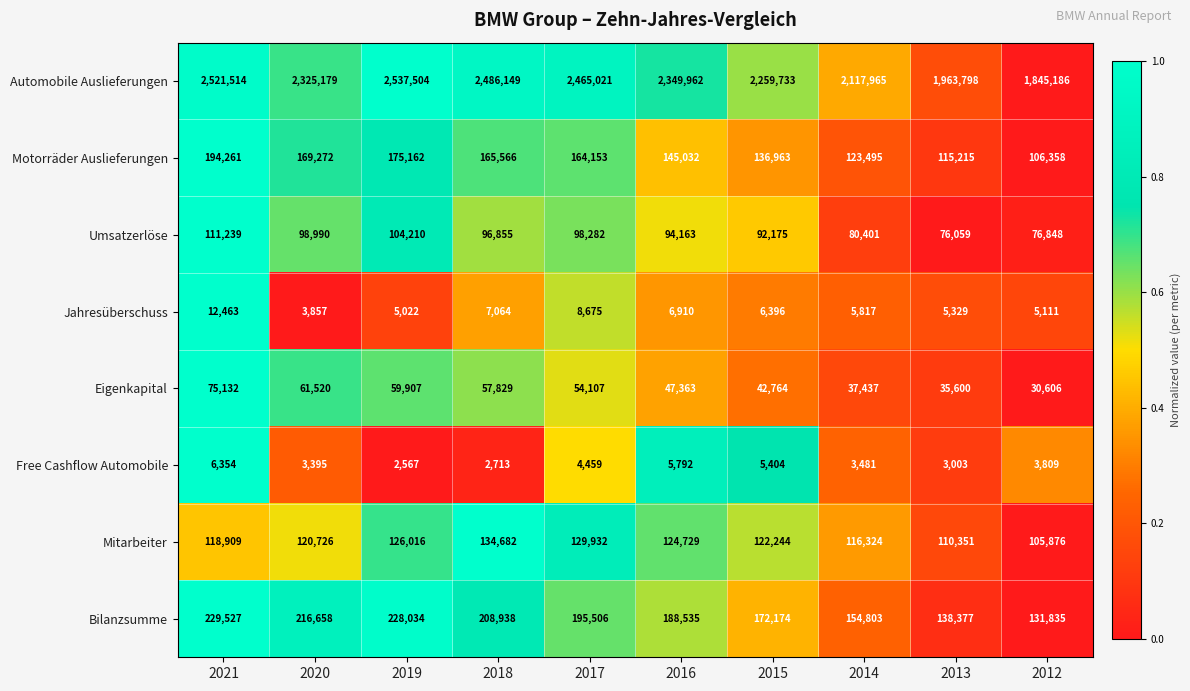

At which label does Bilanzsumme first exceed 195506?

2021